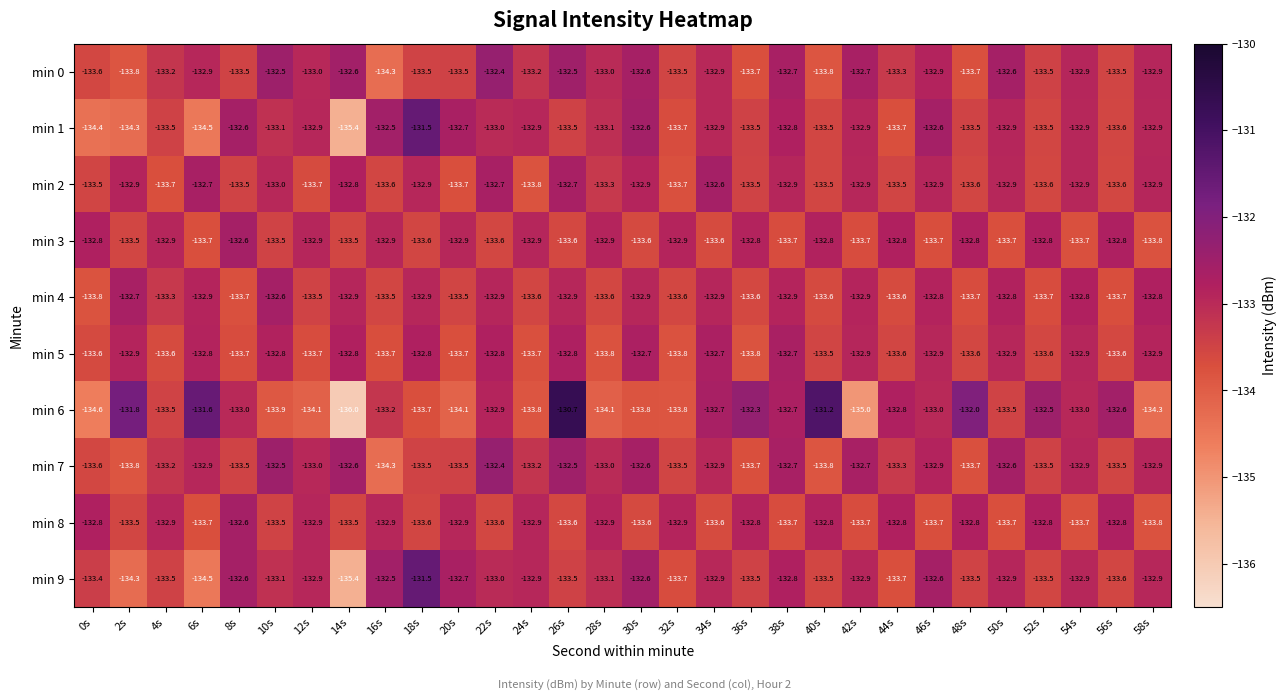

Where does the min 9 series first go above -133?

8s